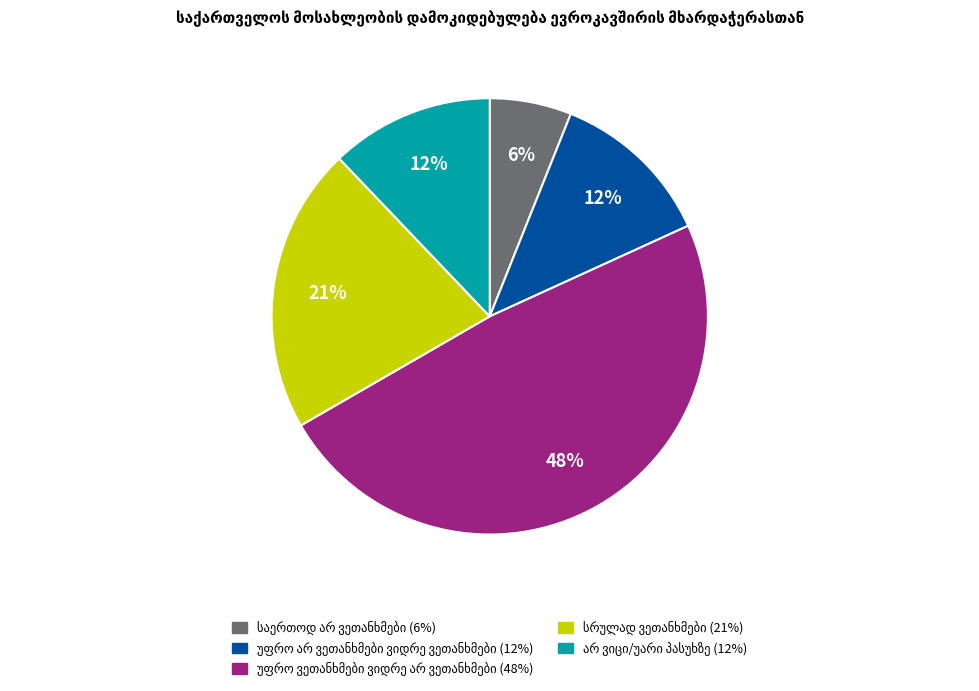

Is there any slice that represents more than half of the pie?

No